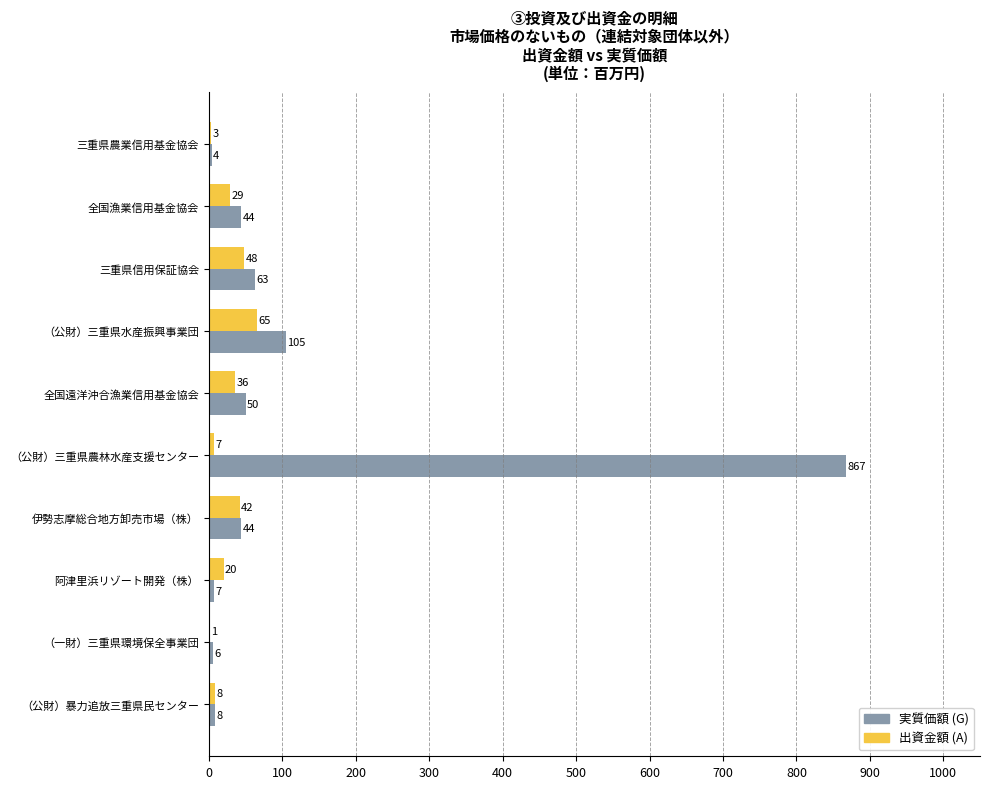

What is the sum of all 実質価額 (G) values?

1198